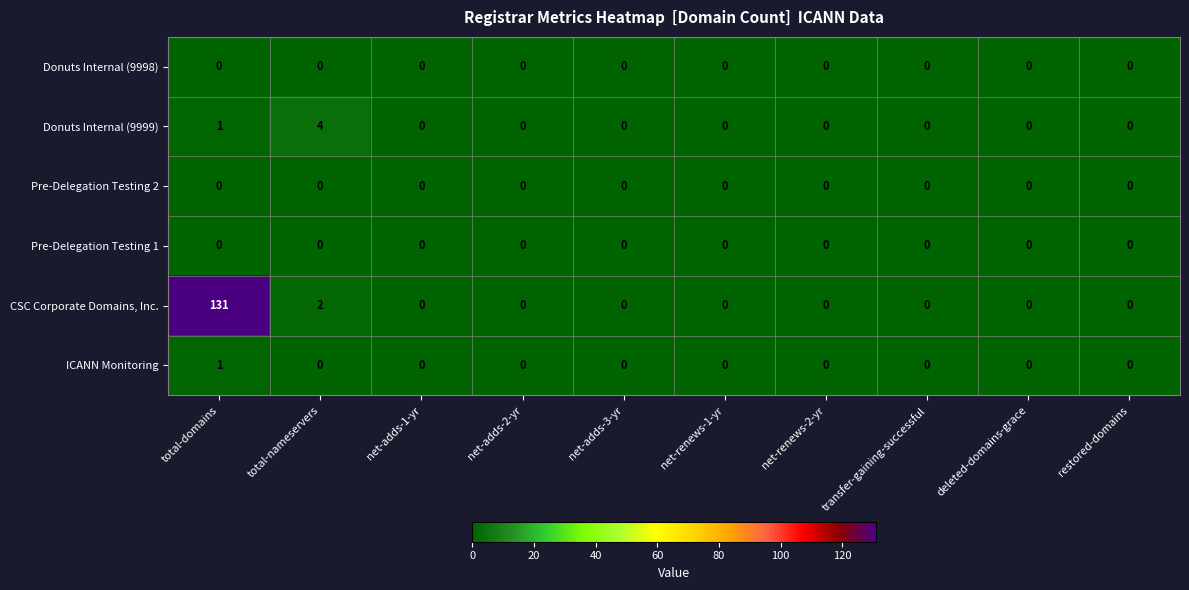

What is the difference between the maximum and minimum values in the Donuts Internal (9999) series?

4